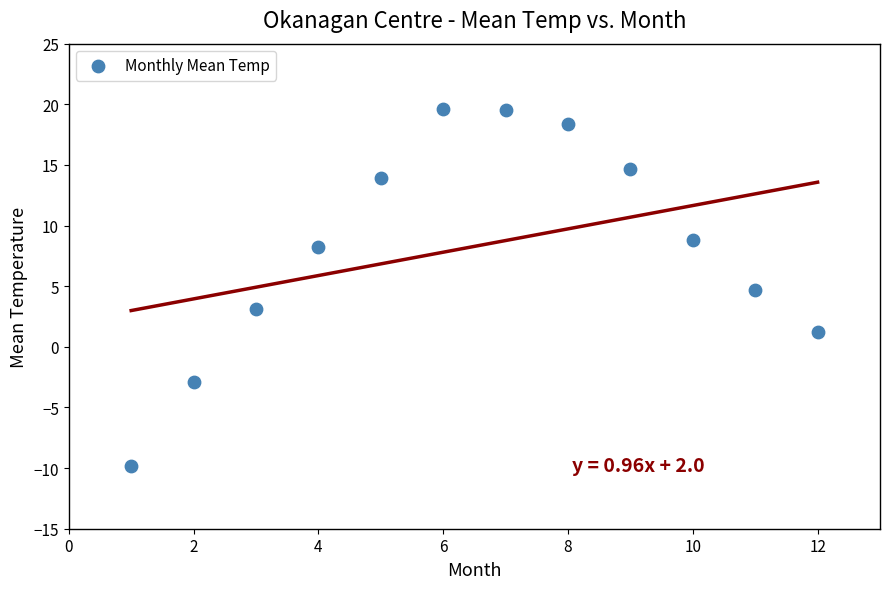

What is the range of X values (max minus min)?

11.0